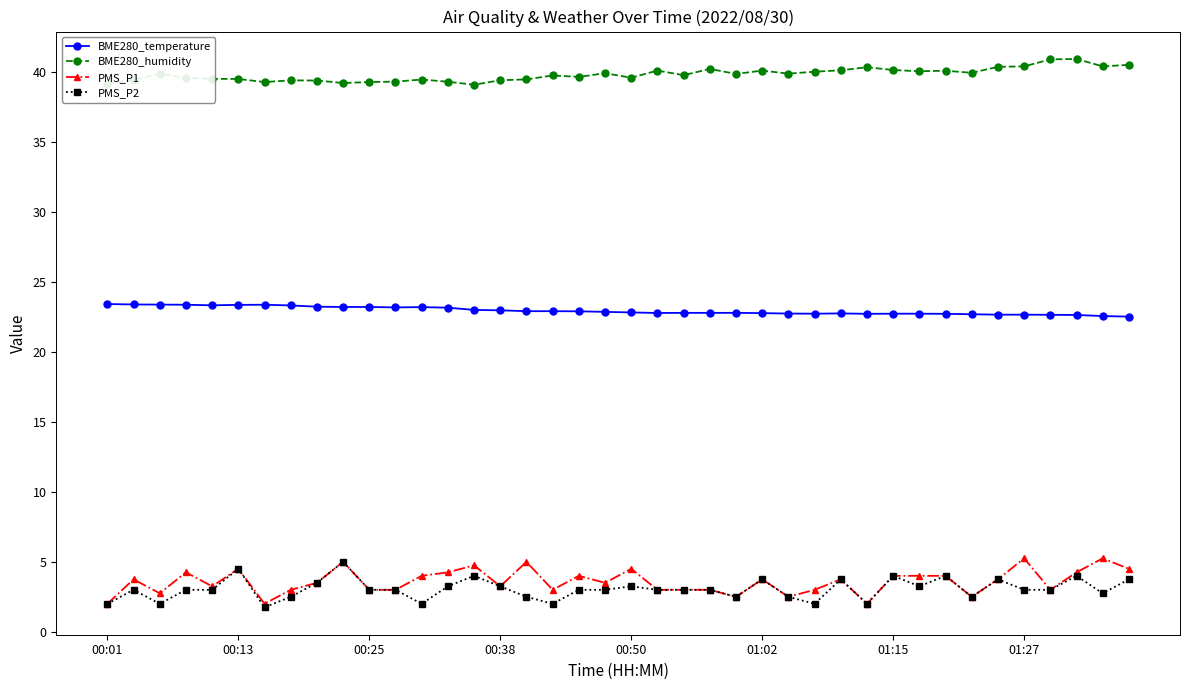

What is the value of the BME280_humidity point at the 5th from the left?

39.5